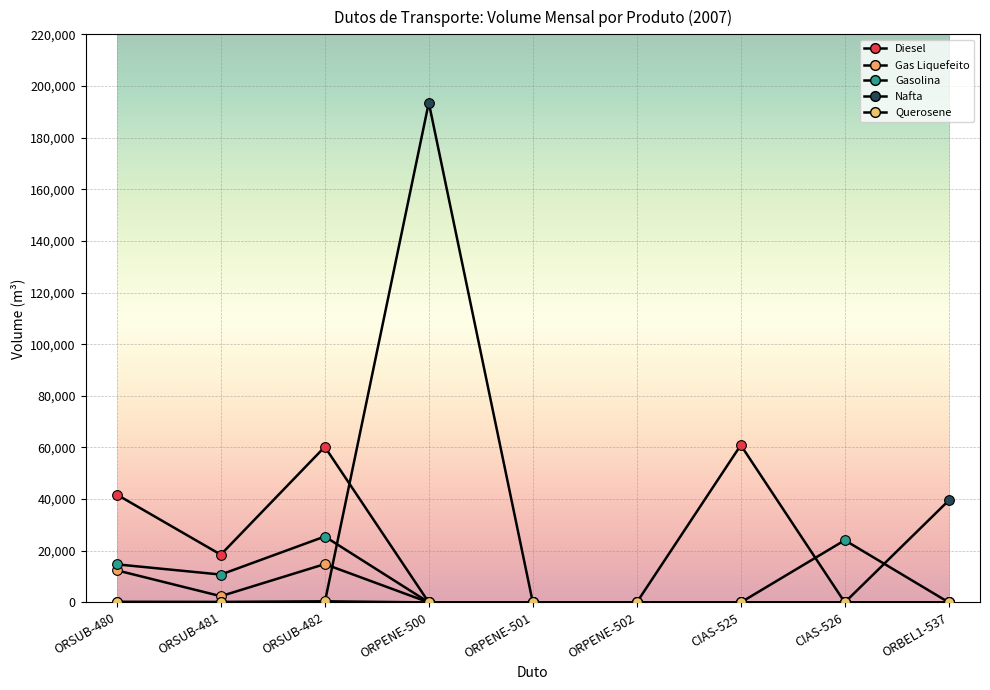

Does the chart display data point markers on the line(s)?

No